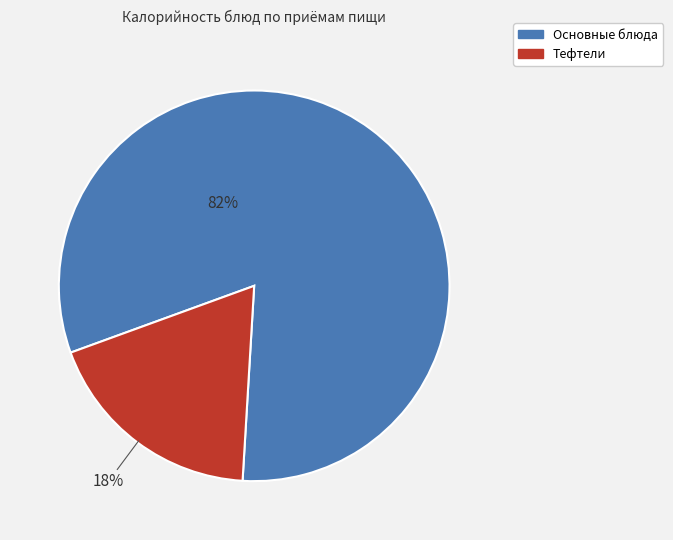

To the nearest percent, what is the average slice percentage?

50%